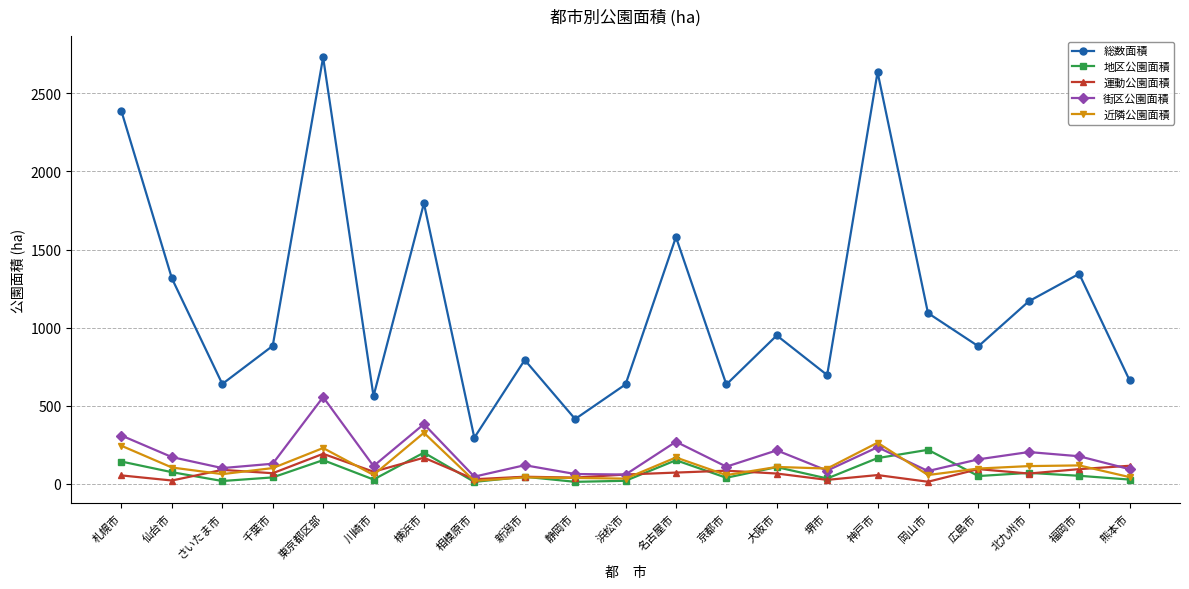

Which series has the largest total across all categories?

総数面積